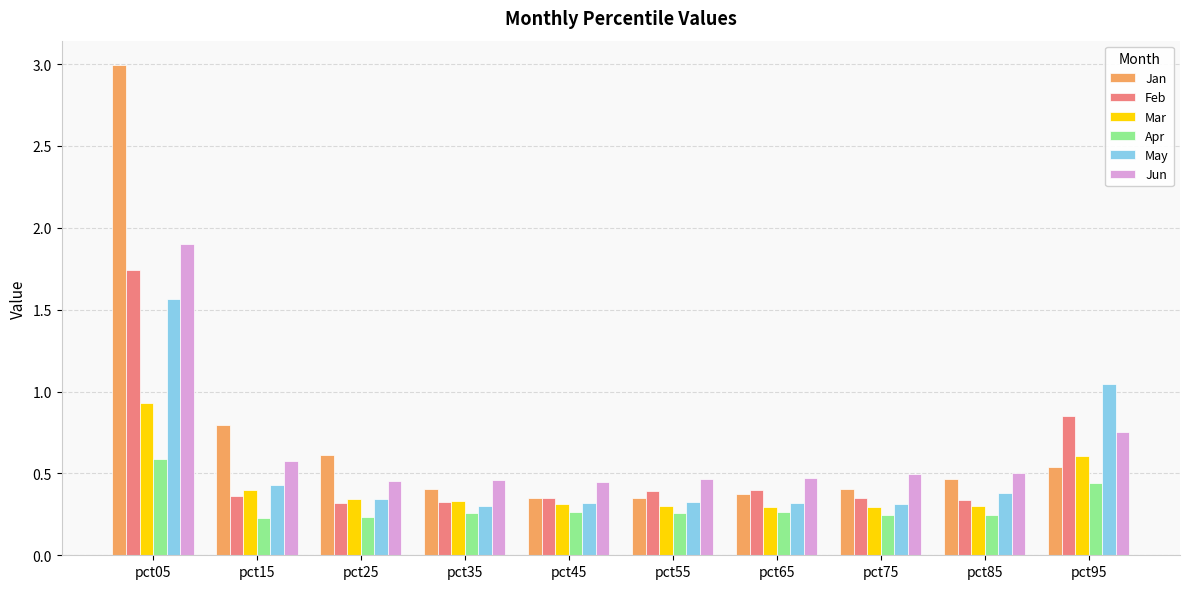

True or false: Apr has a value of 0.4 at pct95.

True